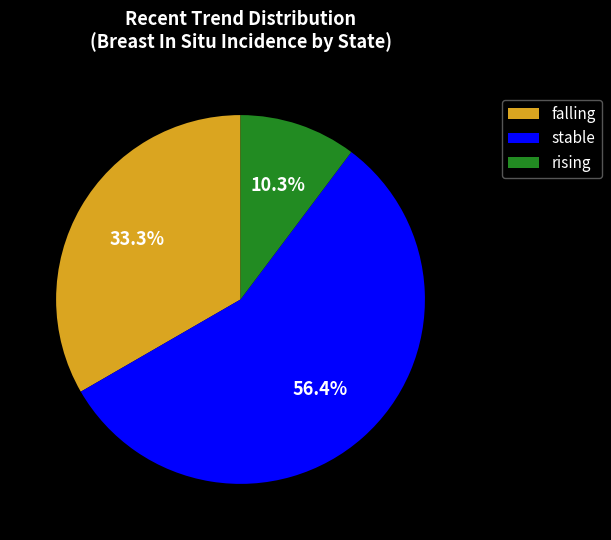

To the nearest percent, what portion does rising represent?

10%